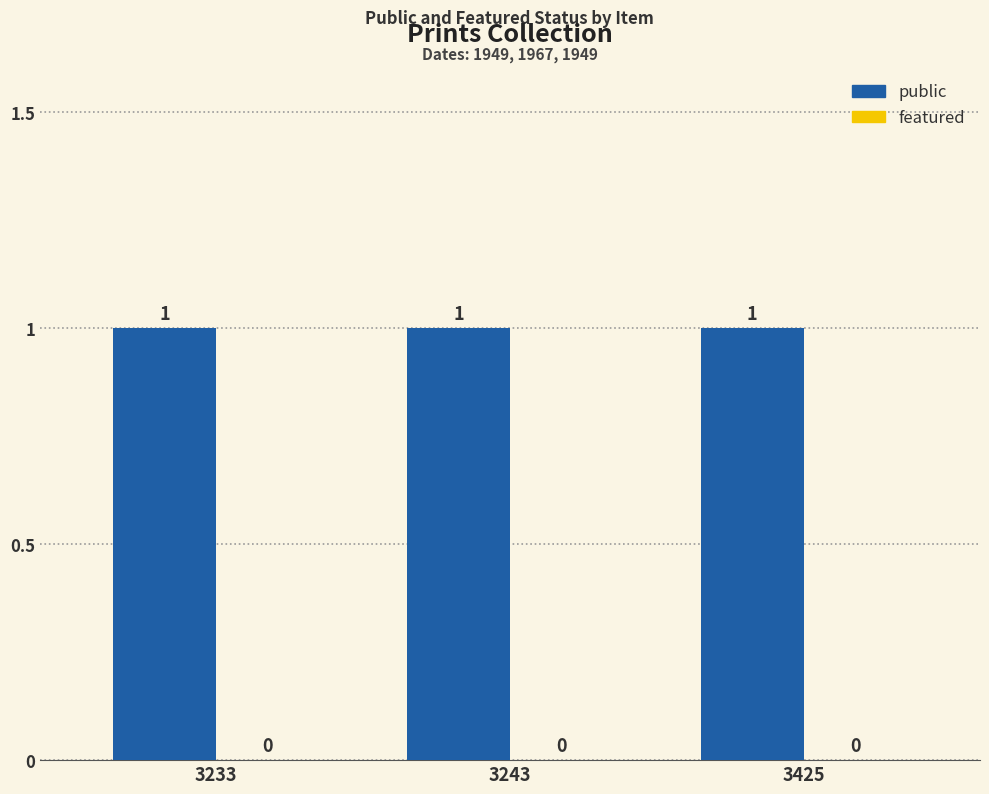

Which series has the largest total across all categories?

public